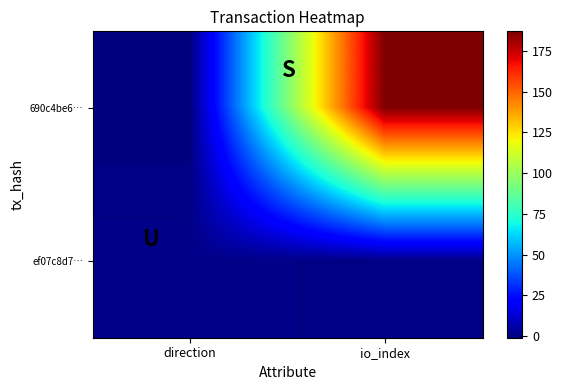

Reading left to right, list all the values displayed in this chart.

690c4be6…: direction=-1	io_index=187
ef07c8d7…: direction=1	io_index=0